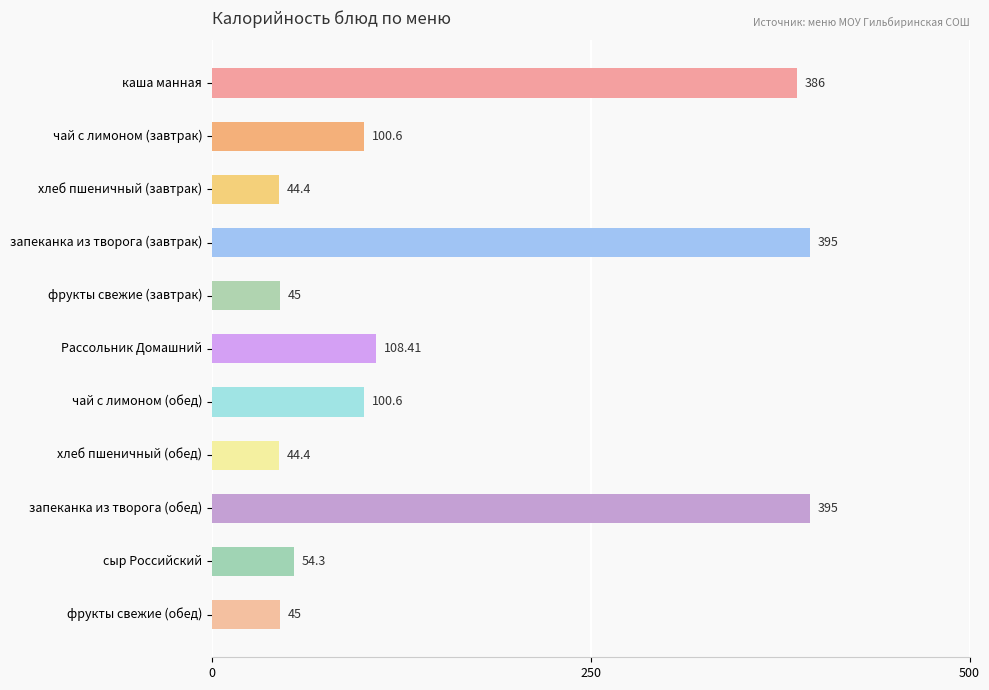

At which label is the value closest to 219?

Рассольник Домашний